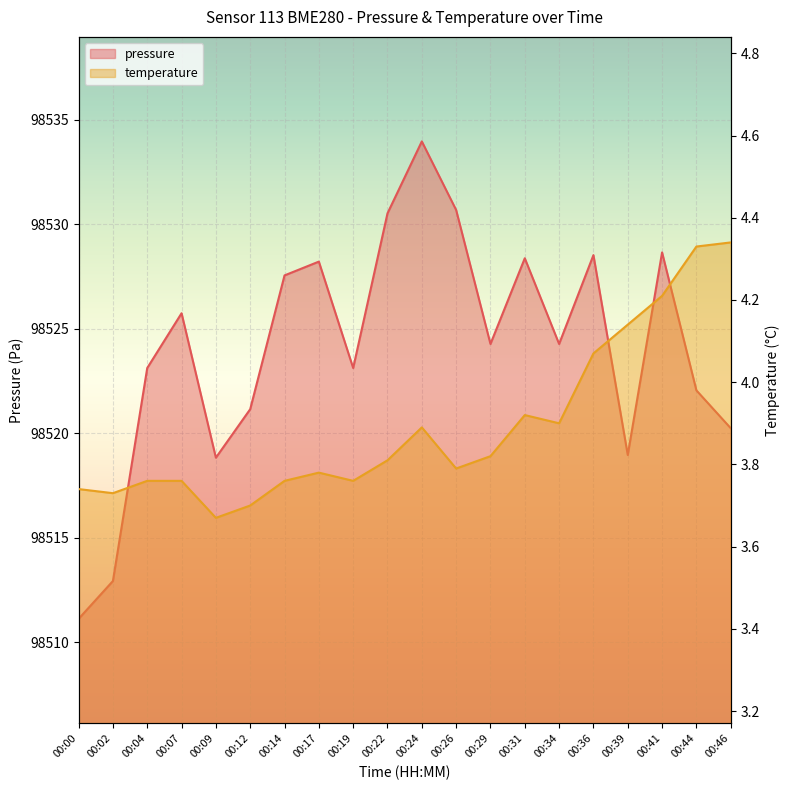

Which category has the lowest value in the pressure series?

00:00